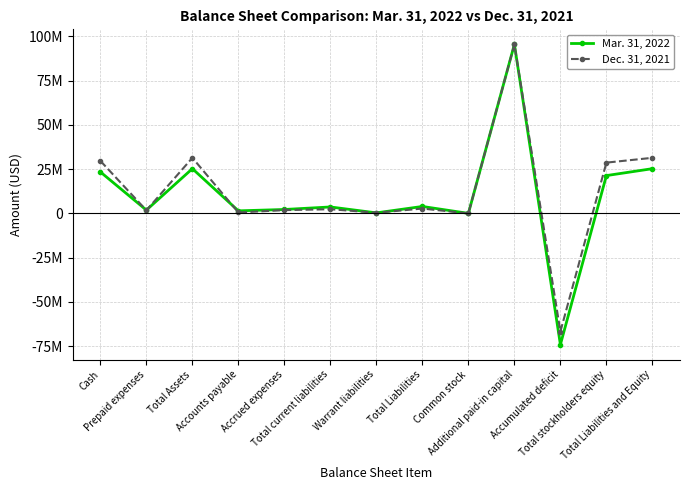

What are all the series names shown in the legend?

Mar. 31, 2022, Dec. 31, 2021